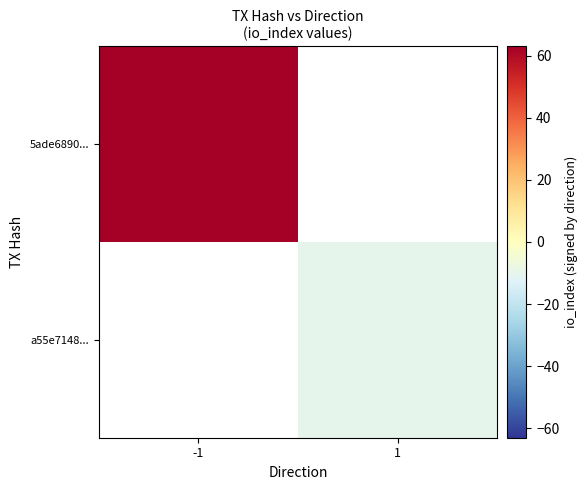

How many categories are shown in the chart?

2